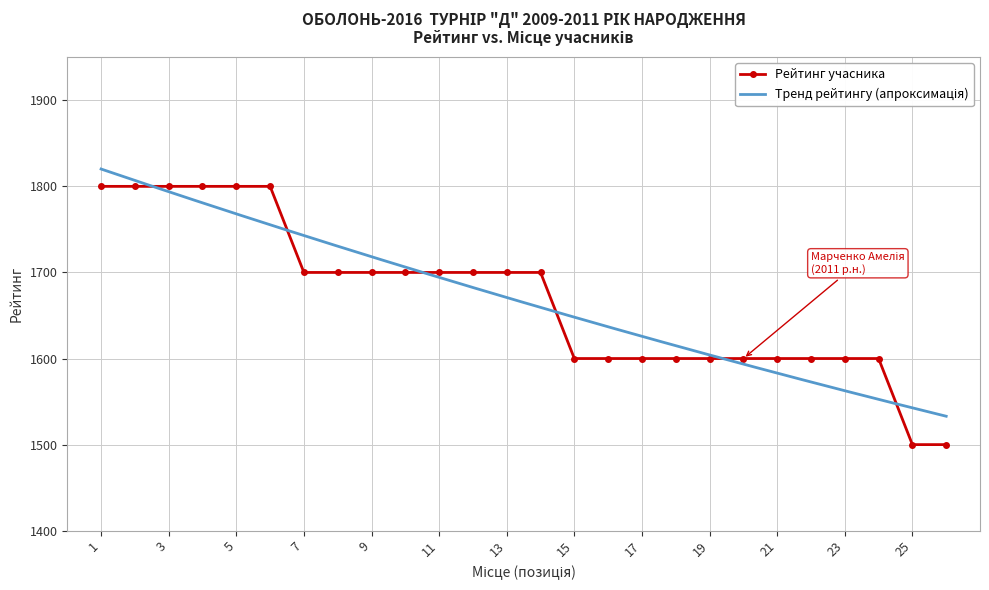

How many data points in Рейтинг учасника are less than 1700?

12